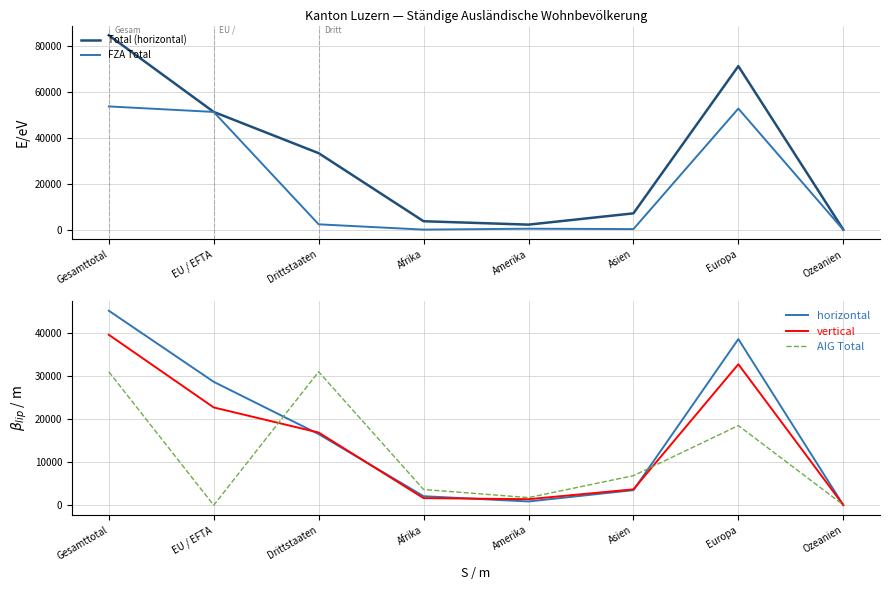

What is the label of the 6th point from the left?

Asien